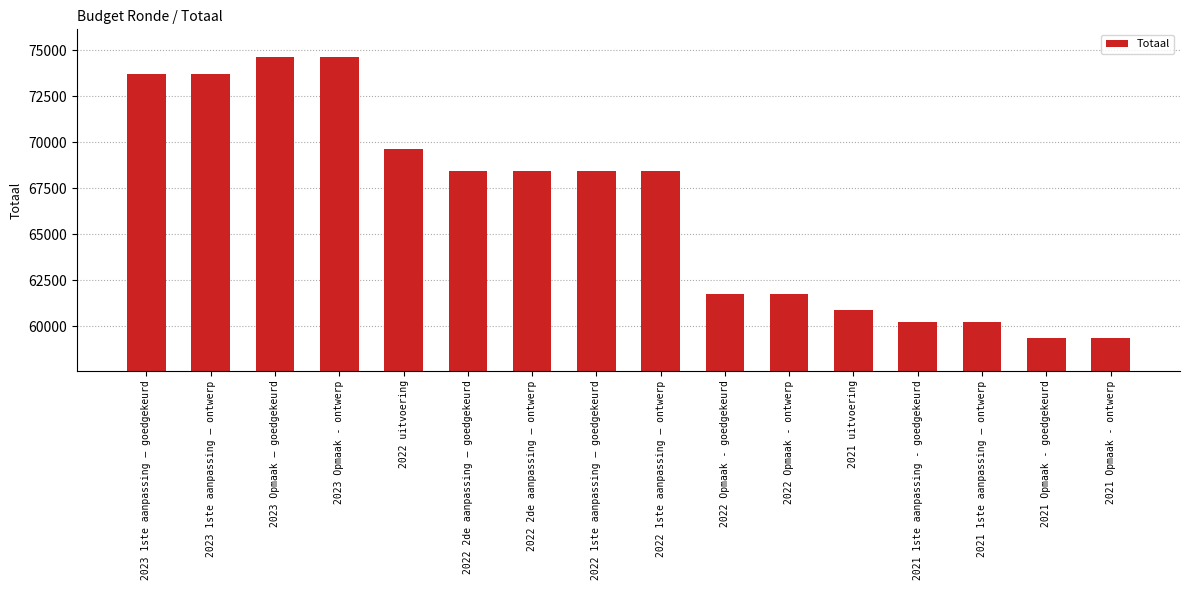

What is the difference between the second highest and minimum values?

15256